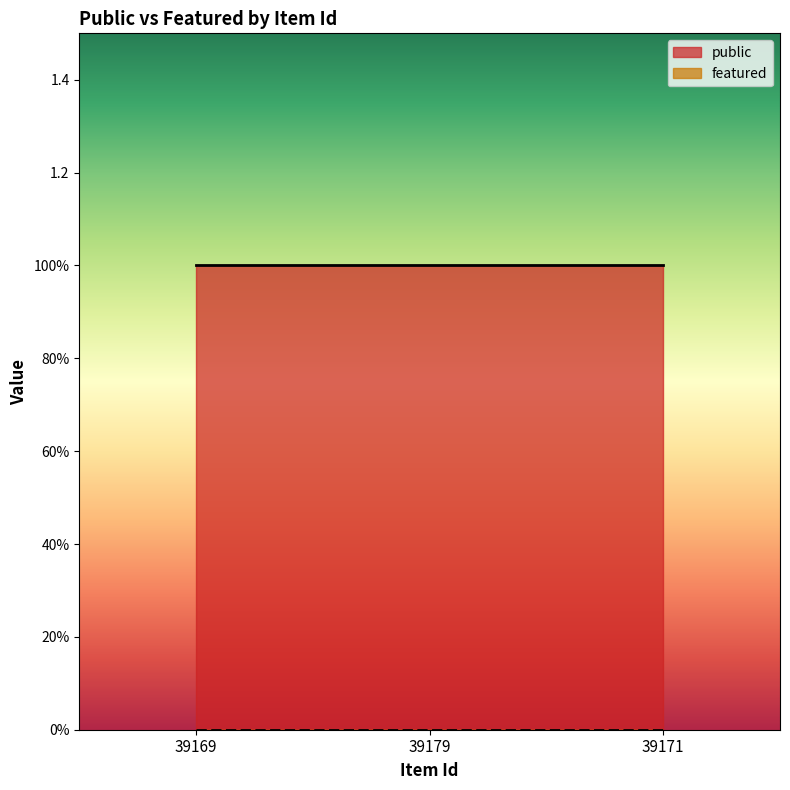

What are all the series names shown in the legend?

public, featured